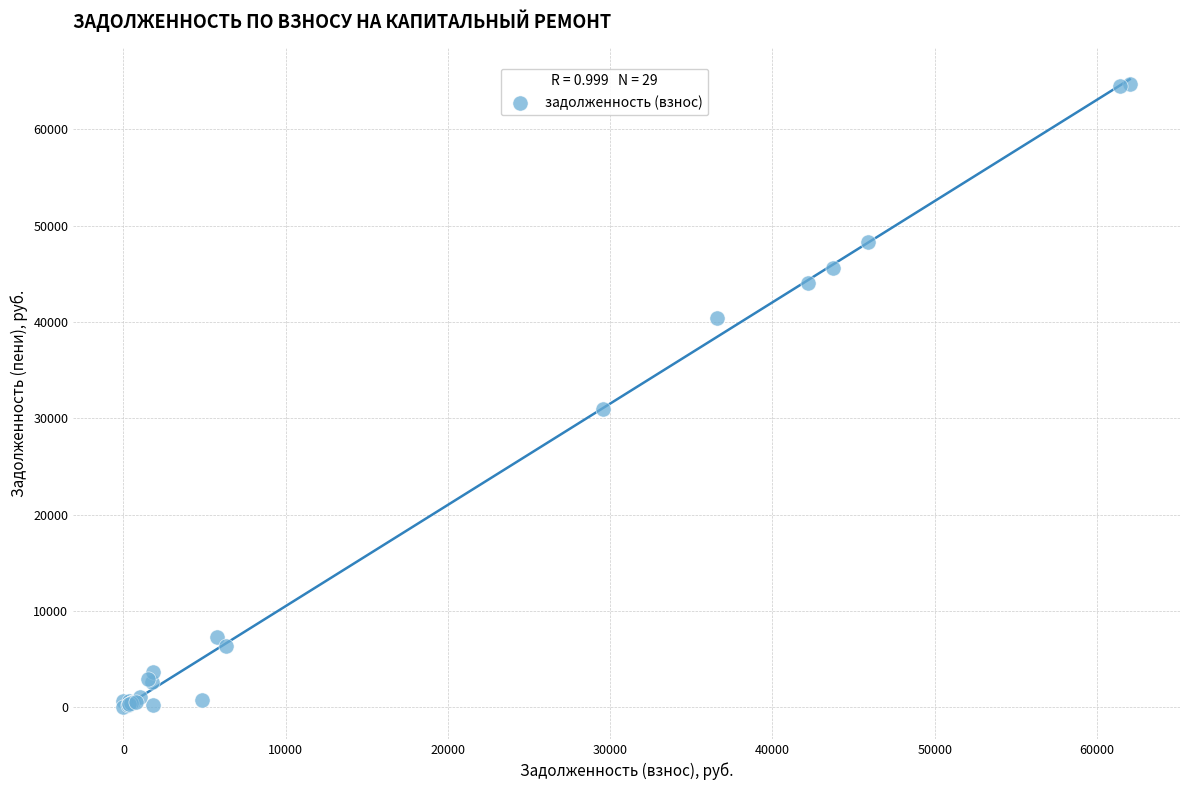

What Y value in the scatter plot is closest to 32358?

30955.3